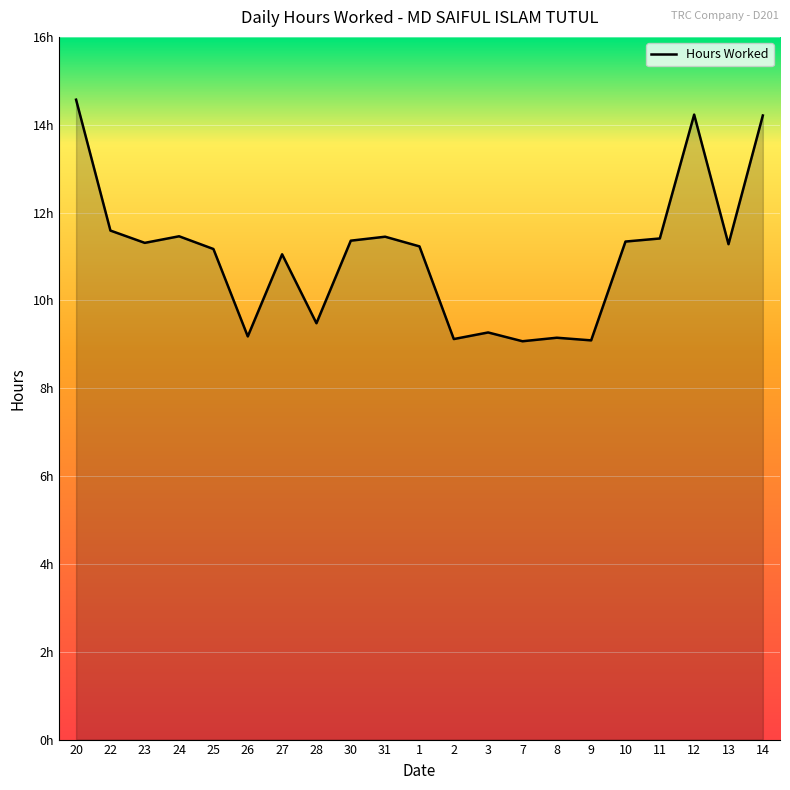

What is the change in value from 25 to 1?

+0.1